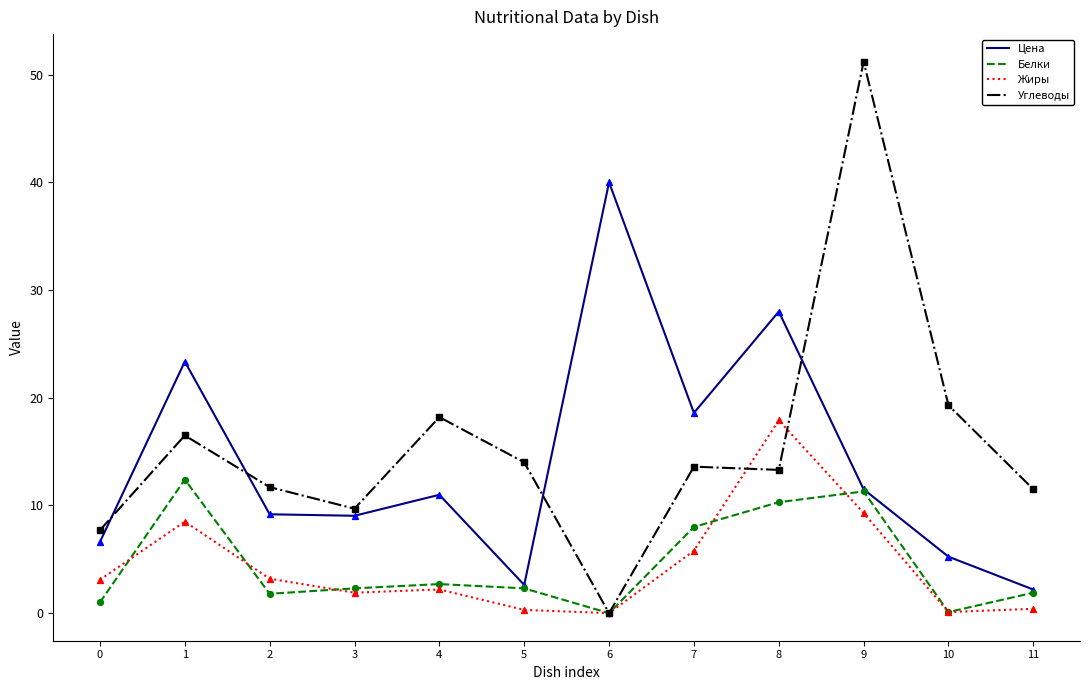

At which category is the sum across all series the highest?

9